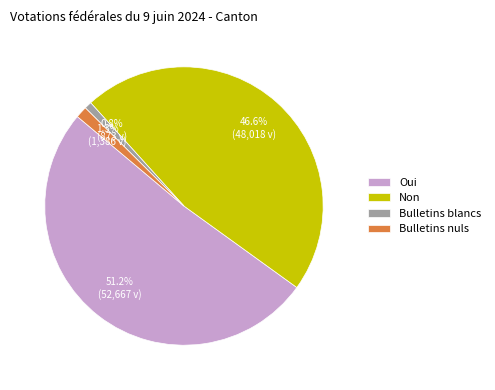

Between Bulletins blancs and Non, which is larger?

Non